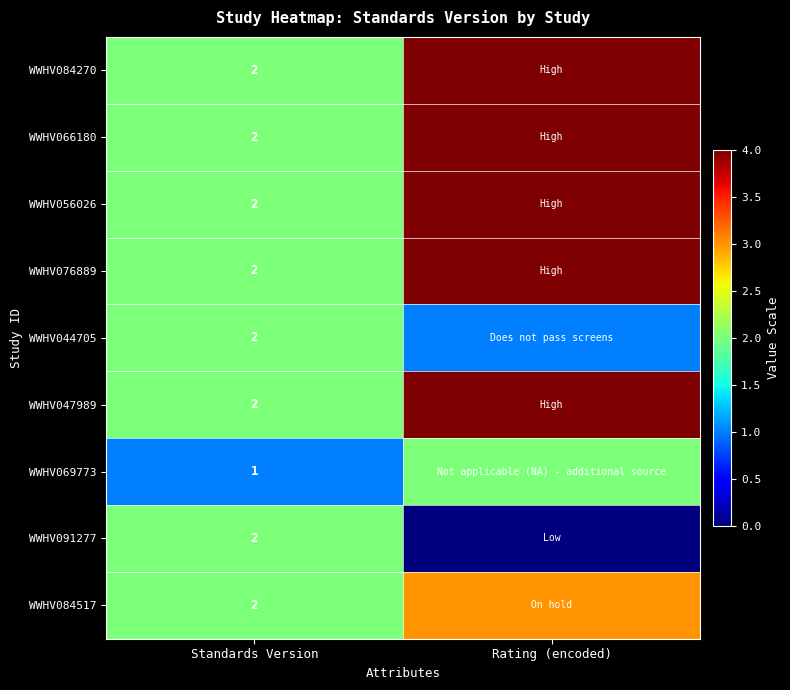

At how many categories does at least one series exceed 3?

1